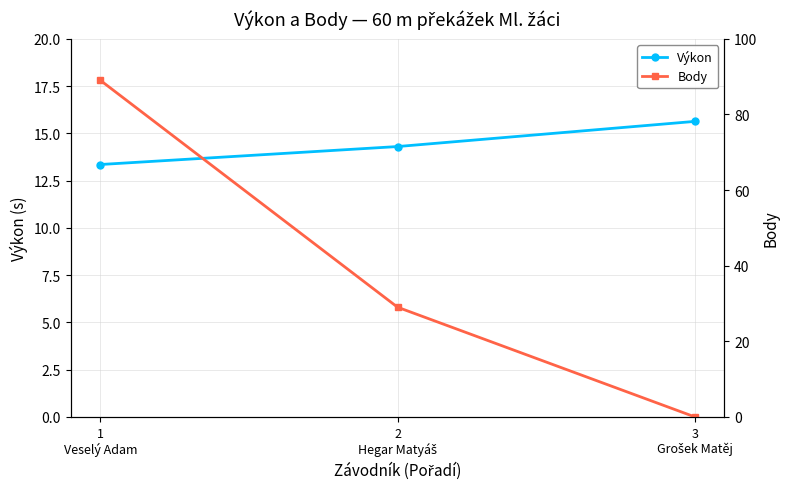

At which category does the chart reach its peak across all series?

1
Veselý Adam